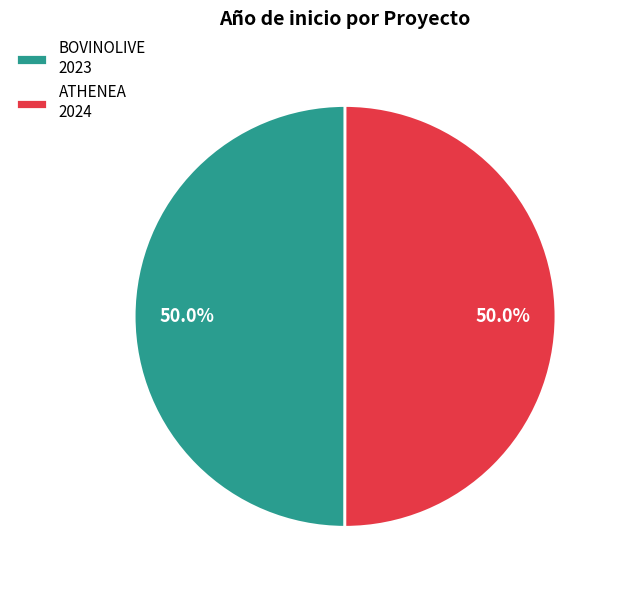

Is the sum of ATHENEA 2024 and BOVINOLIVE 2023 greater than half?

Yes